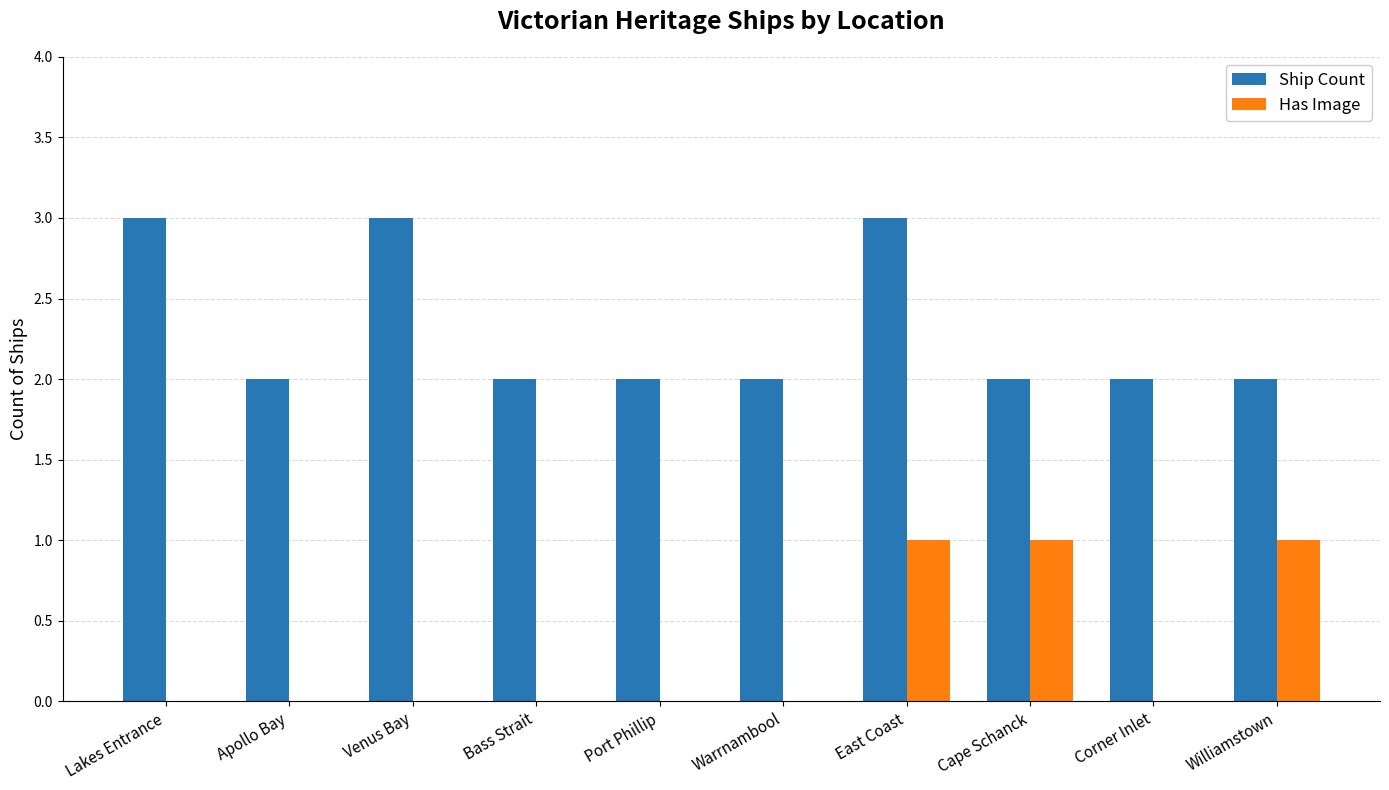

True or false: Ship Count has a value of 2 at Cape Schanck.

True